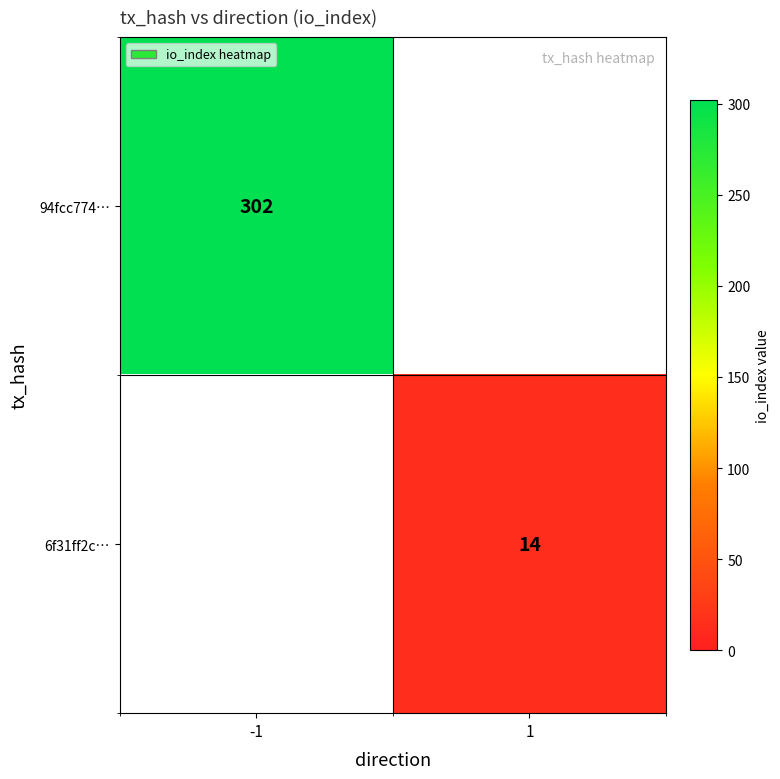

The 94fcc774… series shows 302 at -1. True or false?

True